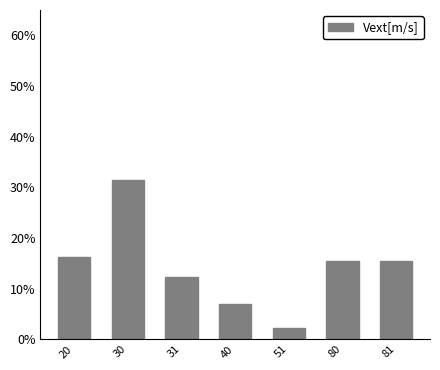

Reading right to left, list all the values displayed in this chart.

81=15.4	80=15.4	51=2.3	40=6.9	31=12.3	30=31.5	20=16.2